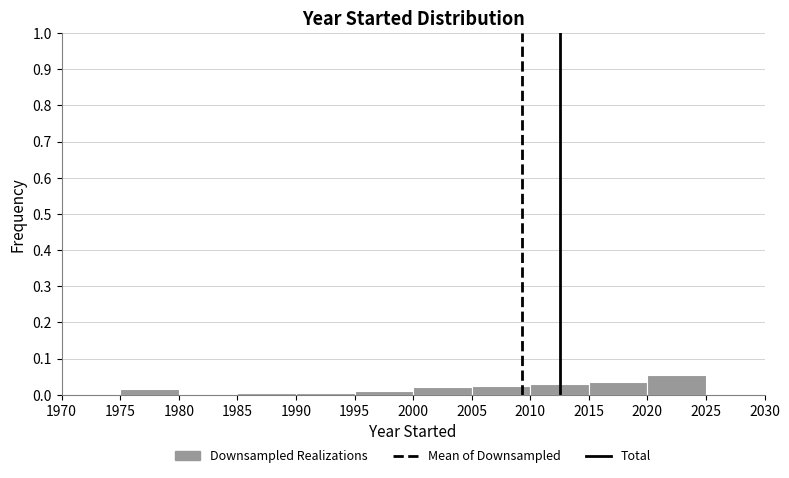

Which range on the x-axis has the tallest bar?

2020 to 2025